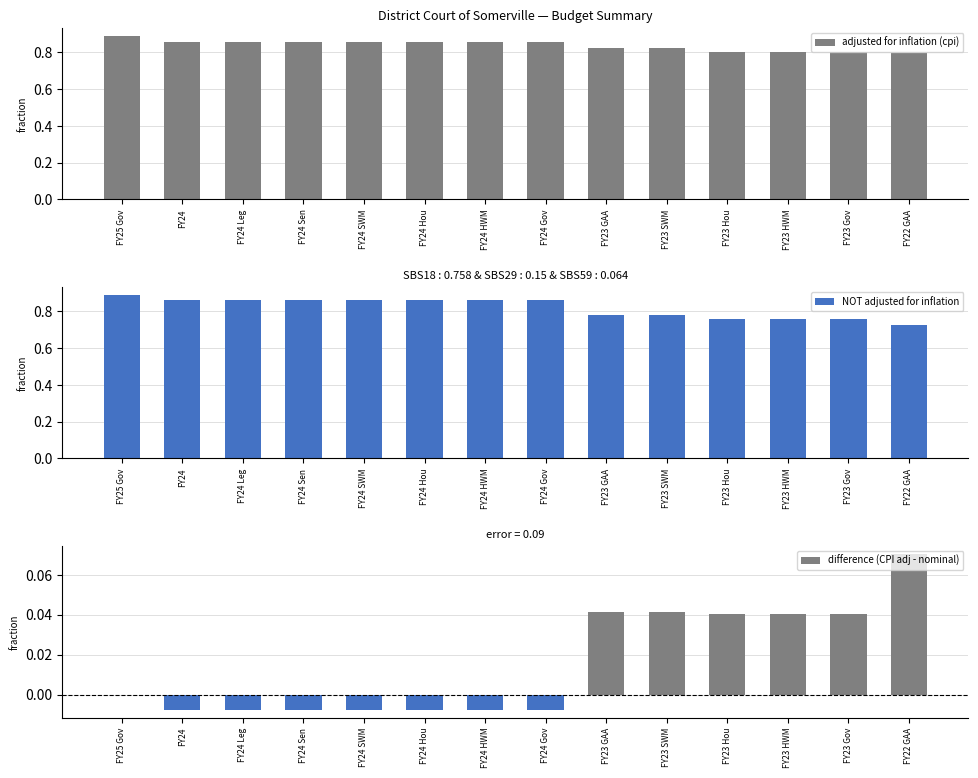

How many bars are there in total?

42